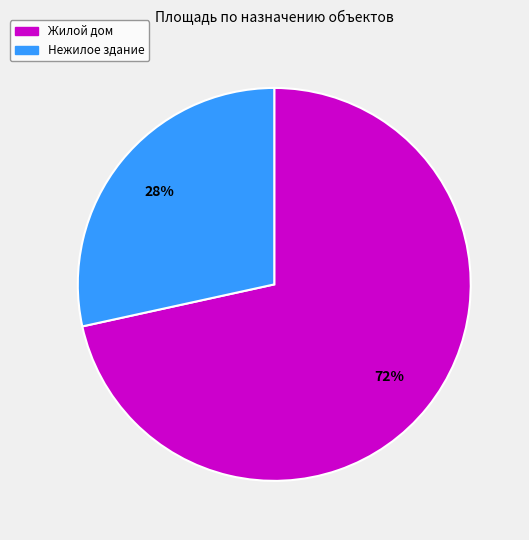

Does any single category account for the majority?

Yes